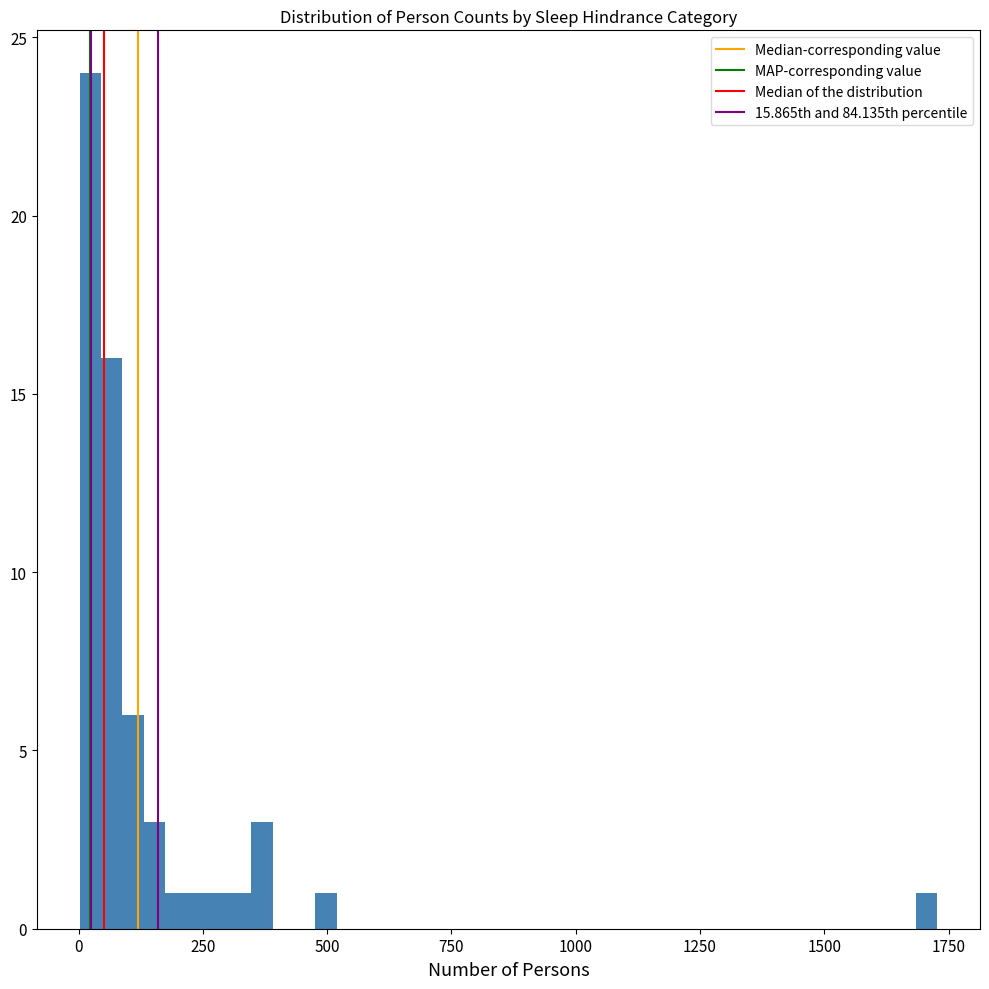

Around what value on the x-axis is the tallest bar? Give the approximate position of its centre, as read against the axis.

0